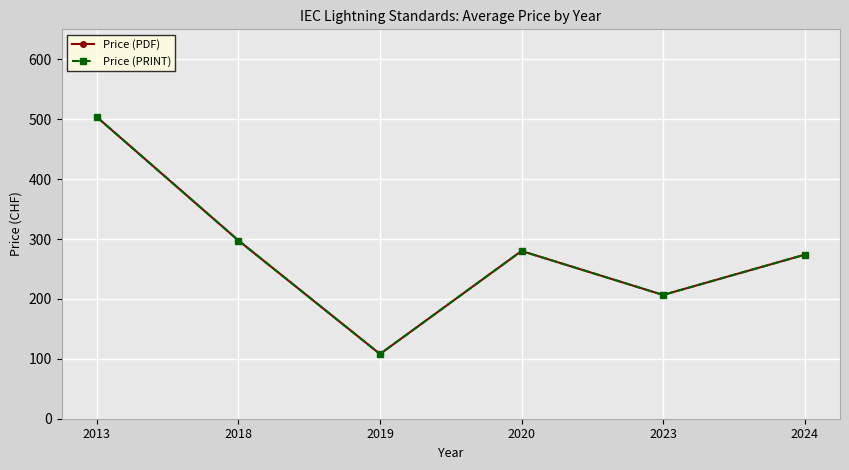

At 2013, list the series in order from smallest to largest.

Price (PDF), Price (PRINT)